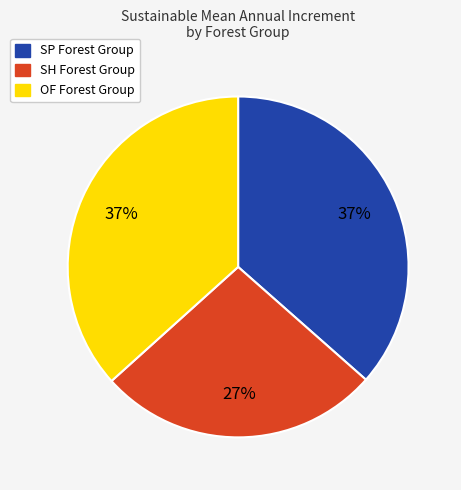

Is there any slice that represents more than half of the pie?

No